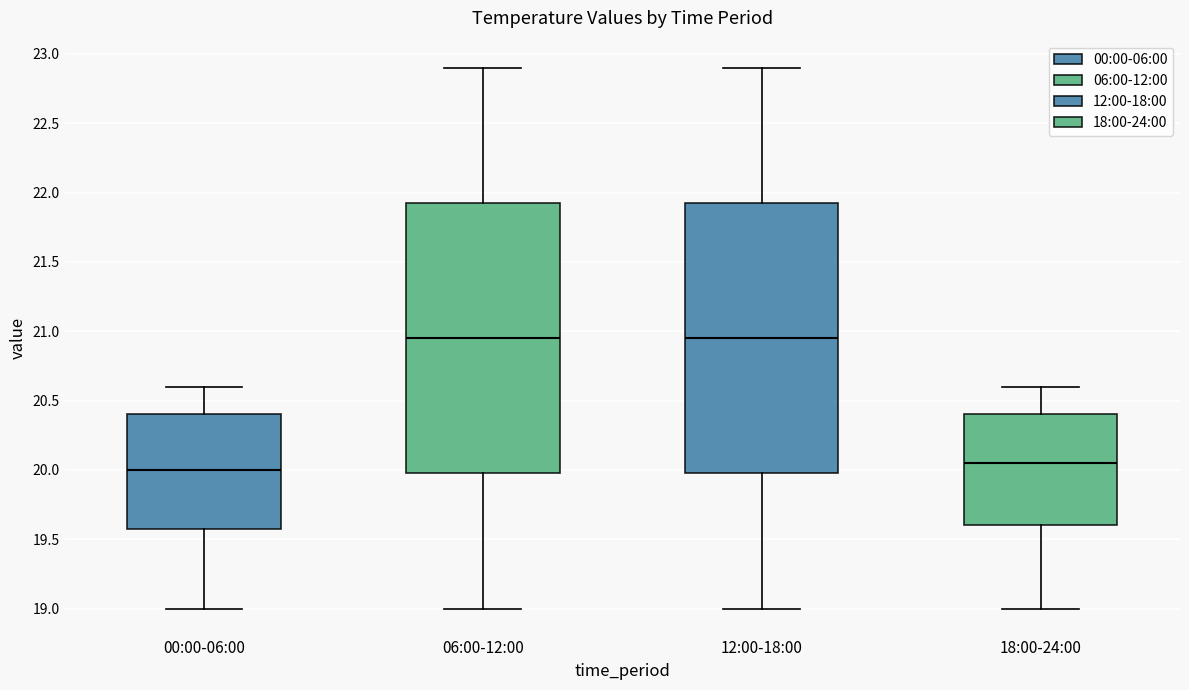

Reading left to right, transcribe this box plot: for each box, give where its median line is, the range the box spans, and where its two whiskers end, as read against the y-axis. The values are not printed on the chart, so give them approximately, as read against the axis.

00:00-06:00: median 20.00, box 19.60 to 20.40, whiskers 19.00 to 20.60
06:00-12:00: median 20.95, box 20.00 to 21.95, whiskers 19.00 to 22.90
12:00-18:00: median 20.95, box 20.00 to 21.95, whiskers 19.00 to 22.90
18:00-24:00: median 20.05, box 19.60 to 20.40, whiskers 19.00 to 20.60